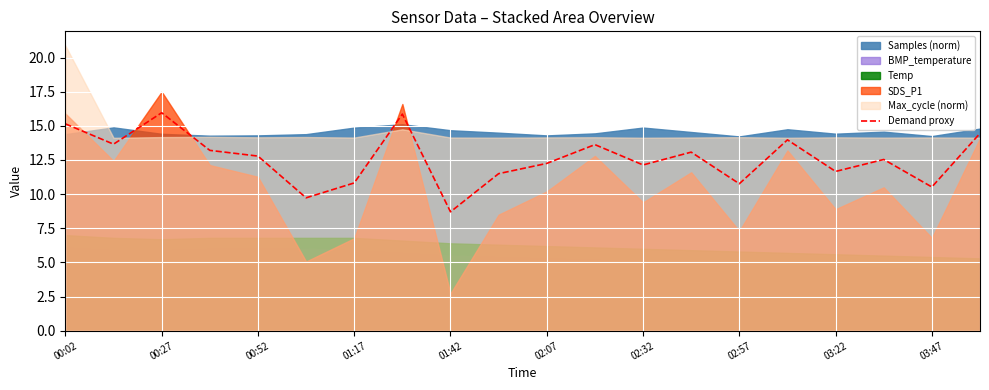

Which category has the lowest value in the Demand proxy series?

01:42